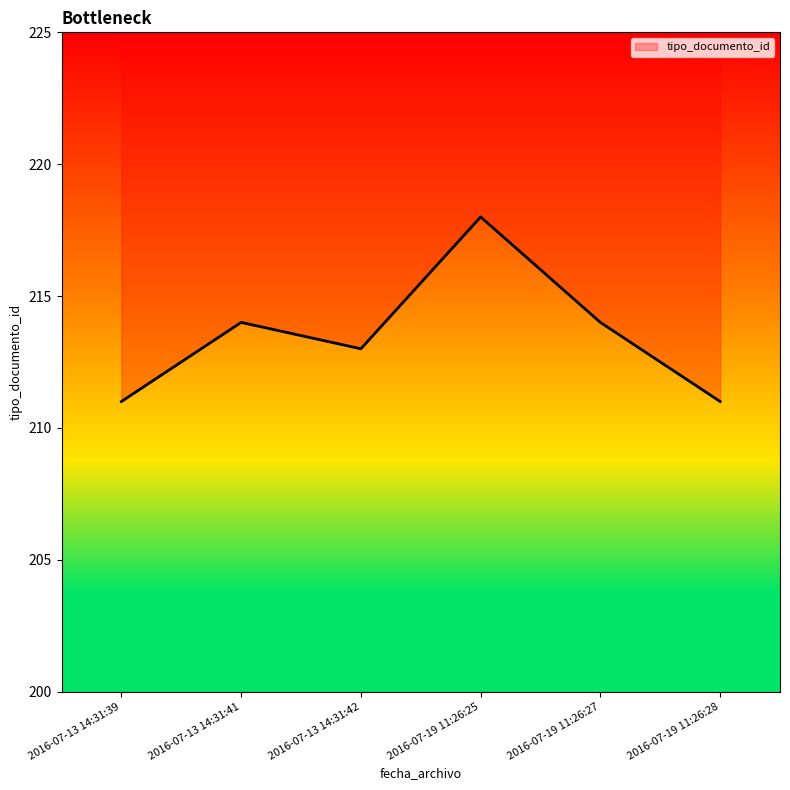

At which category does the data reach its first local peak?

2016-07-13 14:31:41